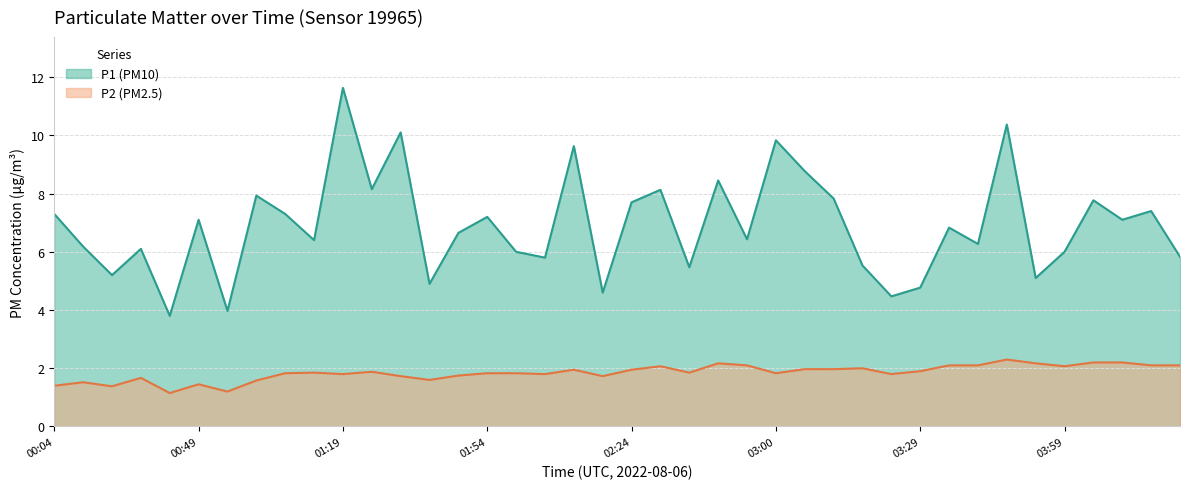

What is the minimum value for P2?

1.1